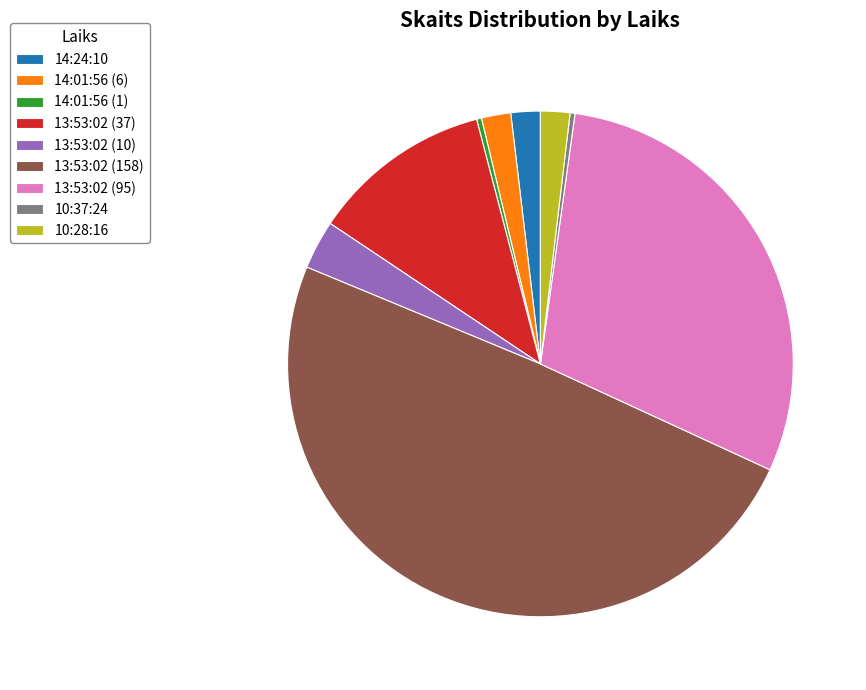

The 13:53:02 (95) slice represents 22% of the pie. True or false?

False